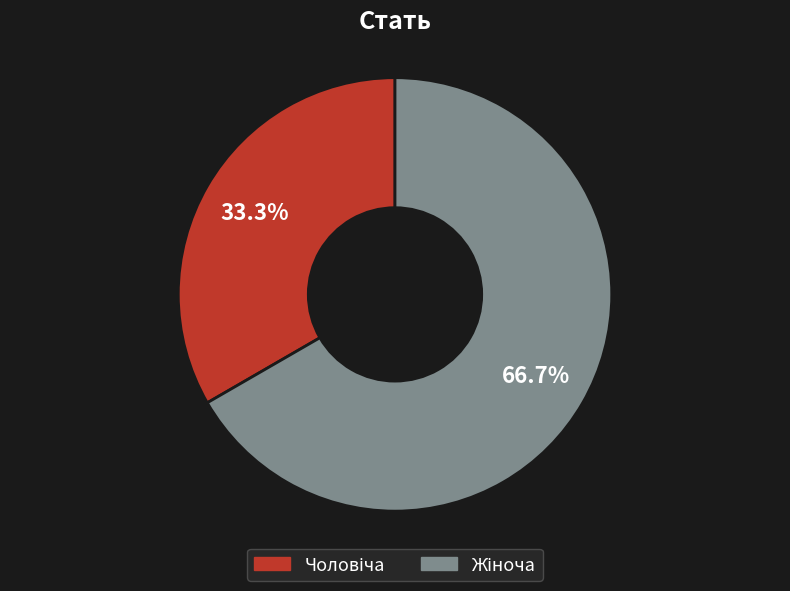

Is there any slice that represents more than half of the pie?

Yes